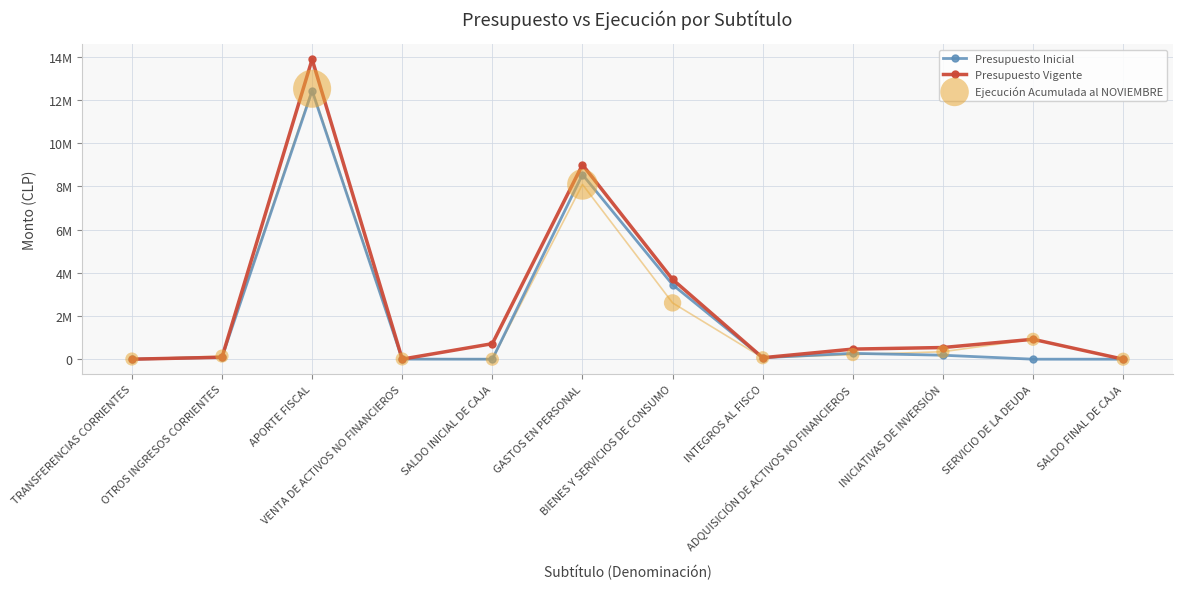

Is the value of Ejecución Acumulada al NOVIEMBRE at TRANSFERENCIAS CORRIENTES greater than the value of Presupuesto Vigente at TRANSFERENCIAS CORRIENTES?

Yes